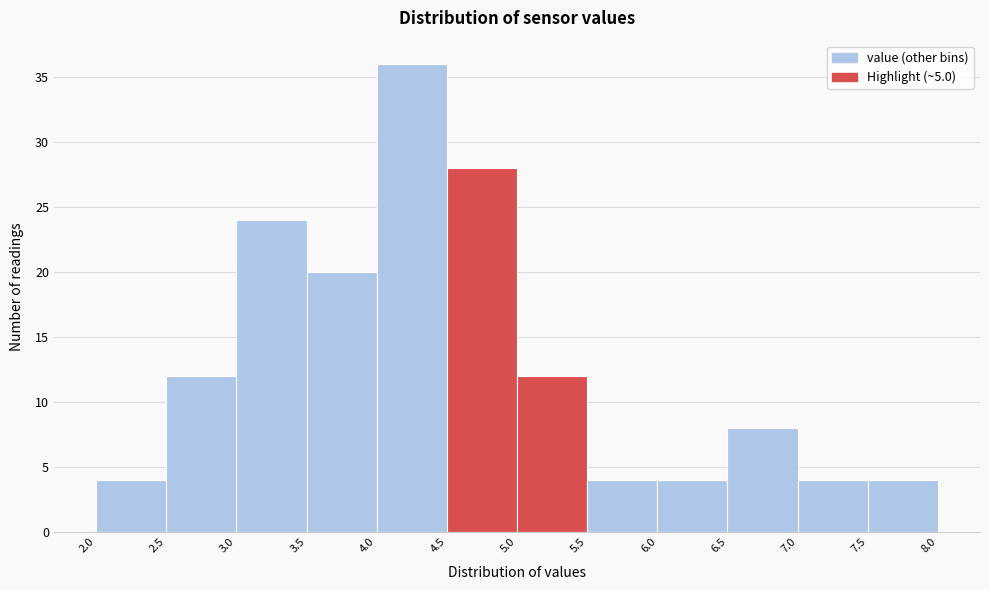

Over which range of the x-axis is the bar tallest?

4.0 to 4.5